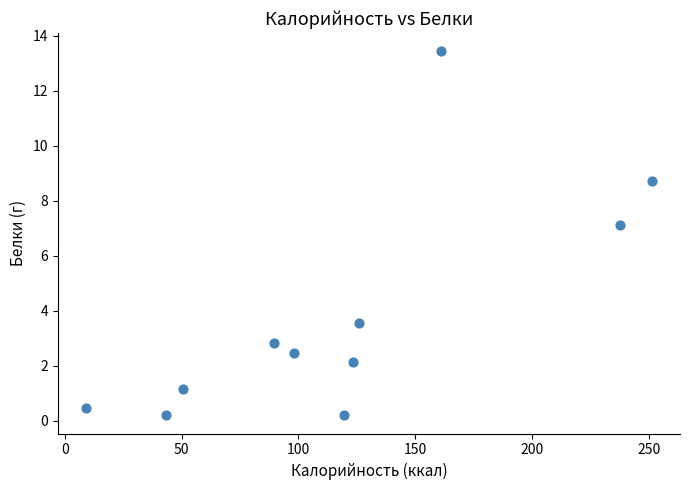

What Y value in the scatter plot is closest to 6?

7.1